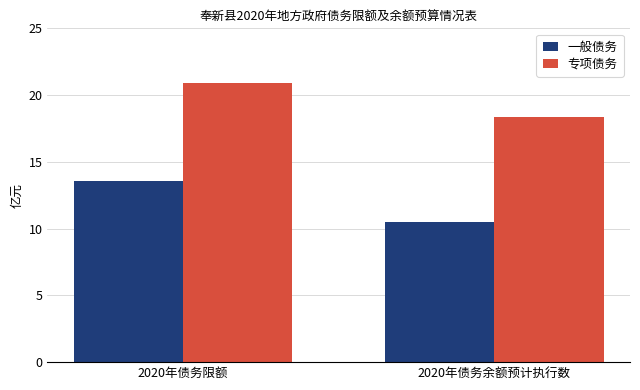

Which series has the widest spread of values?

一般债务